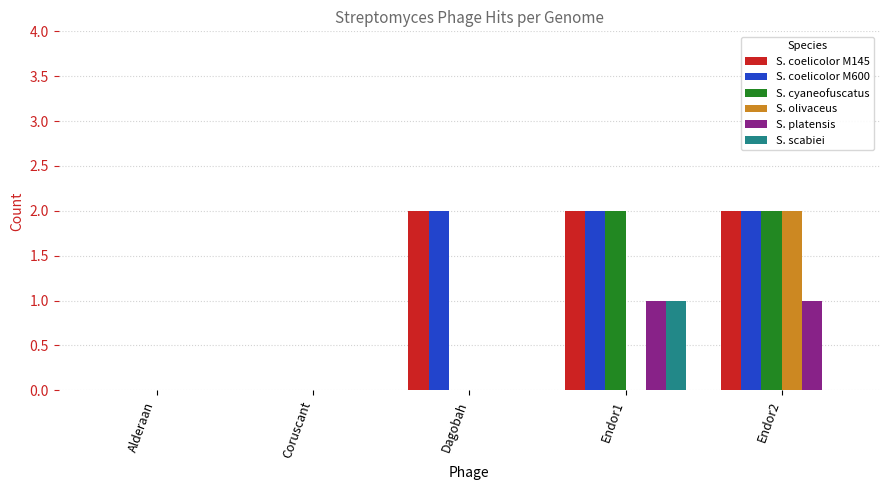

Is it true that S. coelicolor M600 equals 1 at Coruscant?

False